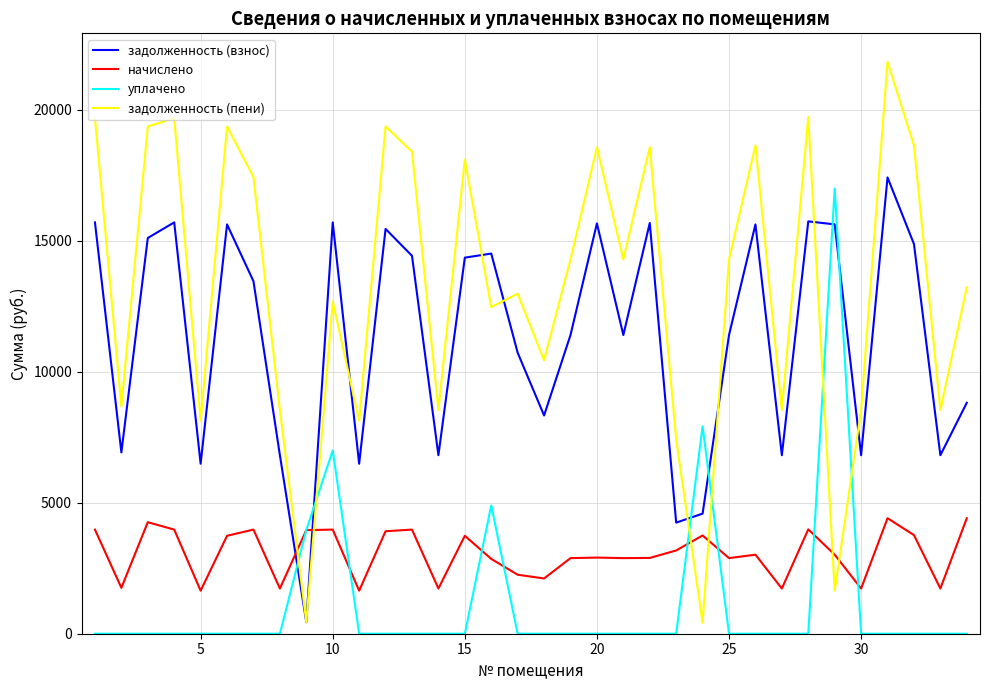

Which series ends up on top after the final intersection of задолженность (пени) and уплачено?

задолженность (пени)